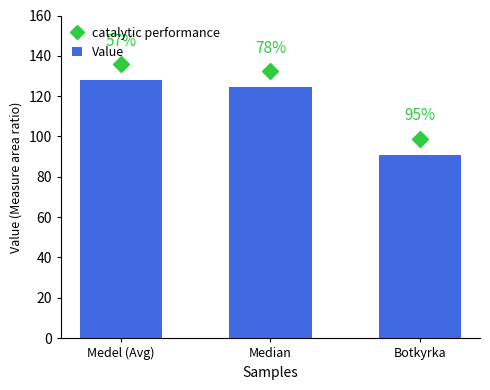

How many bars are there in total?

3